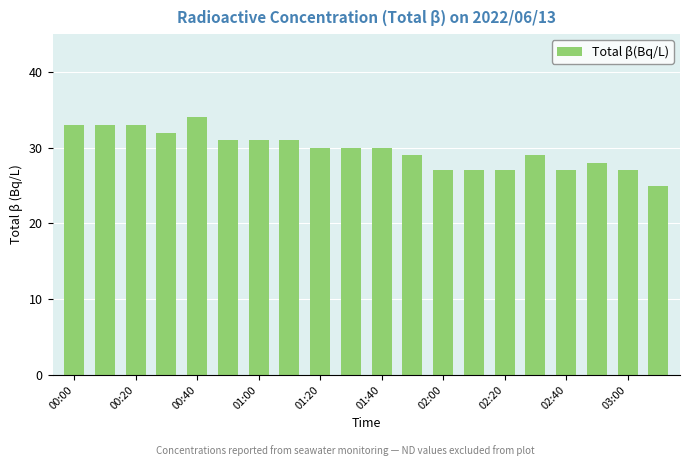

Does the chart contain any negative values?

No